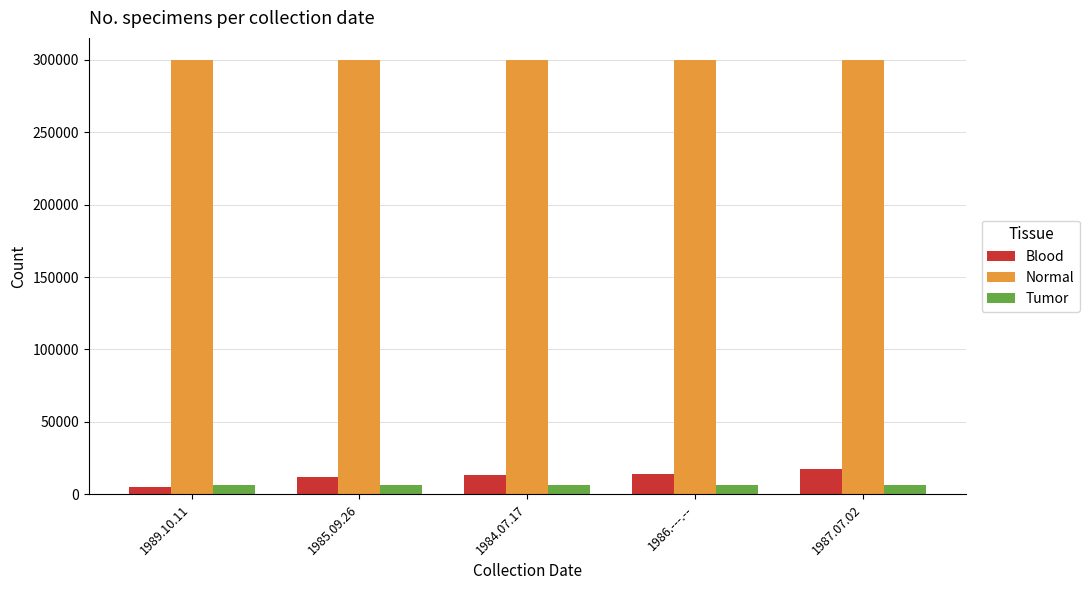

Read the Normal value at 1987.07.02.

300140